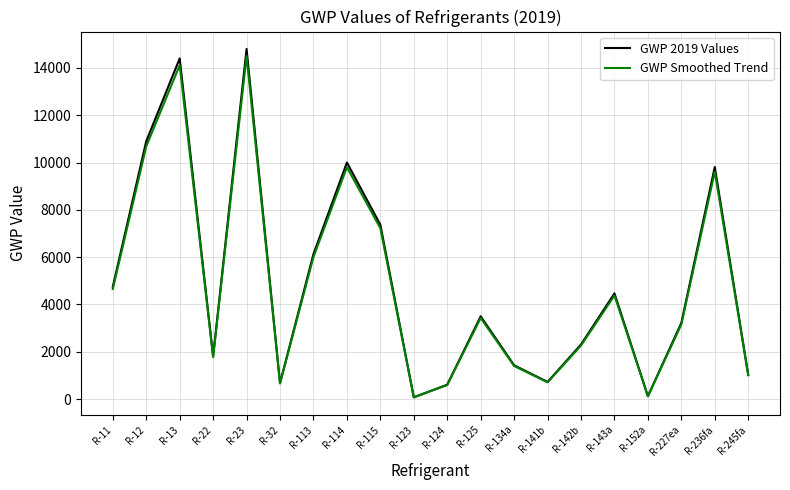

Is this an area chart (filled region under the line)?

No